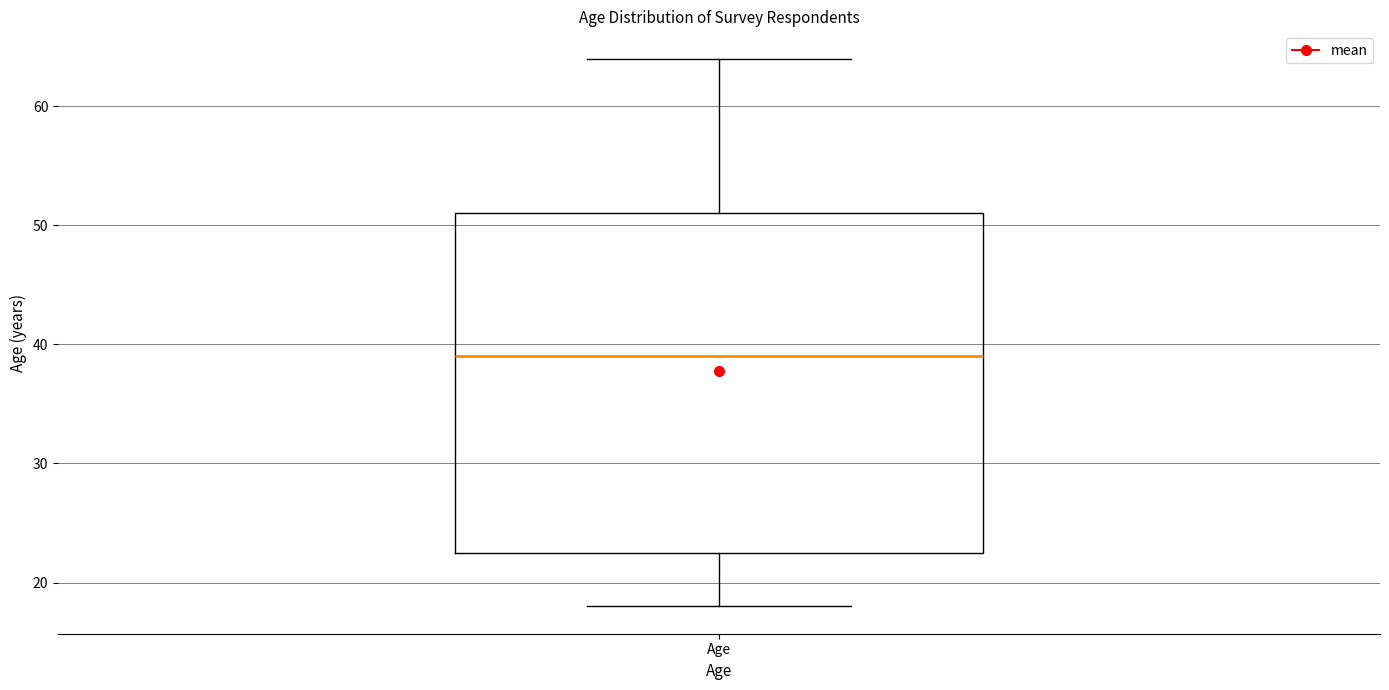

Transcribe this box plot: give where the median line is, the range the box spans, and where the two whiskers end, as read against the y-axis. The values are not printed on the chart, so give them approximately, as read against the axis.

median 39, box 23 to 51, whiskers 18 to 64